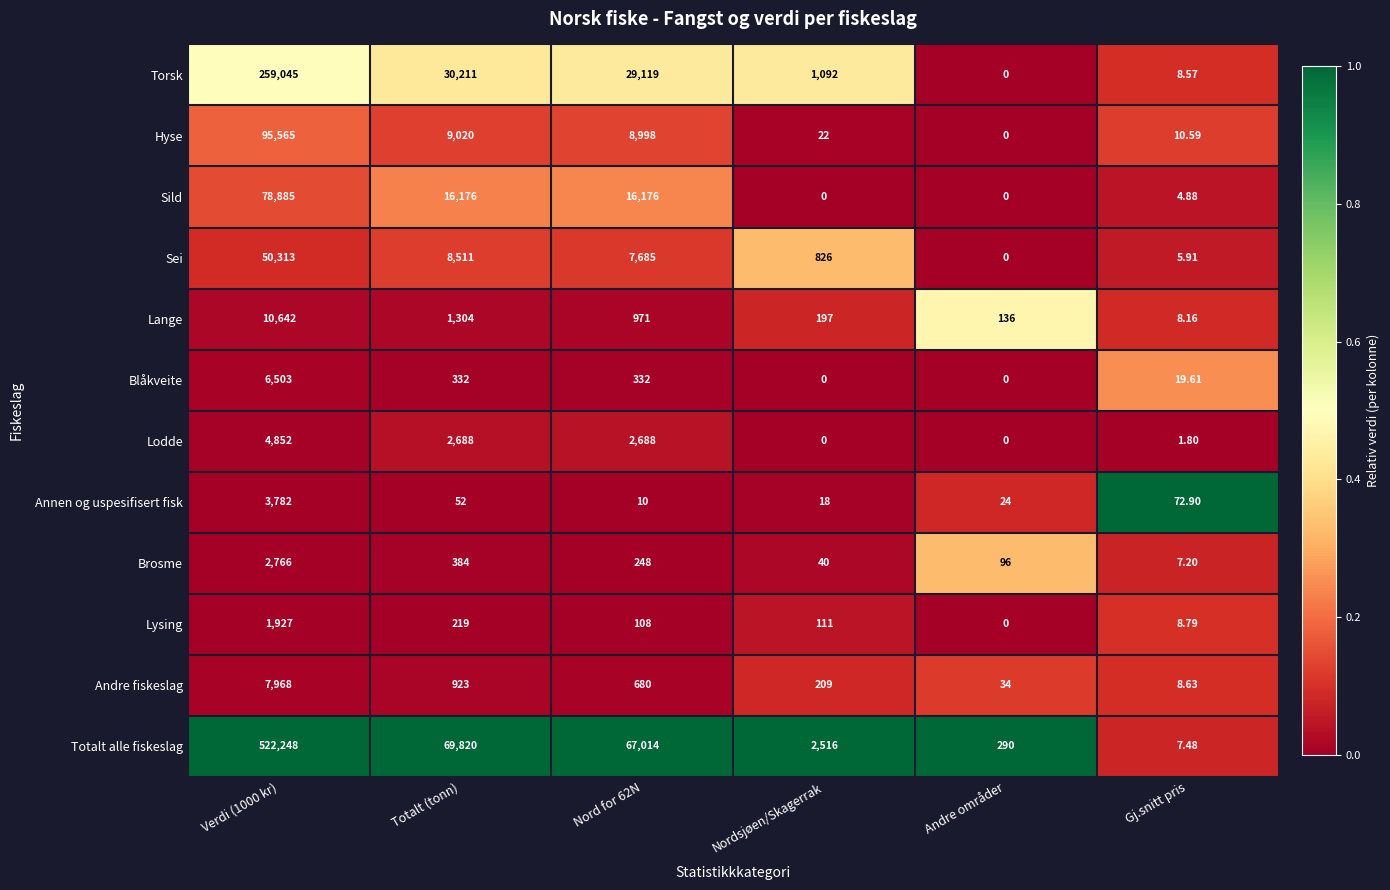

What is the maximum value shown in the chart?

522248.0